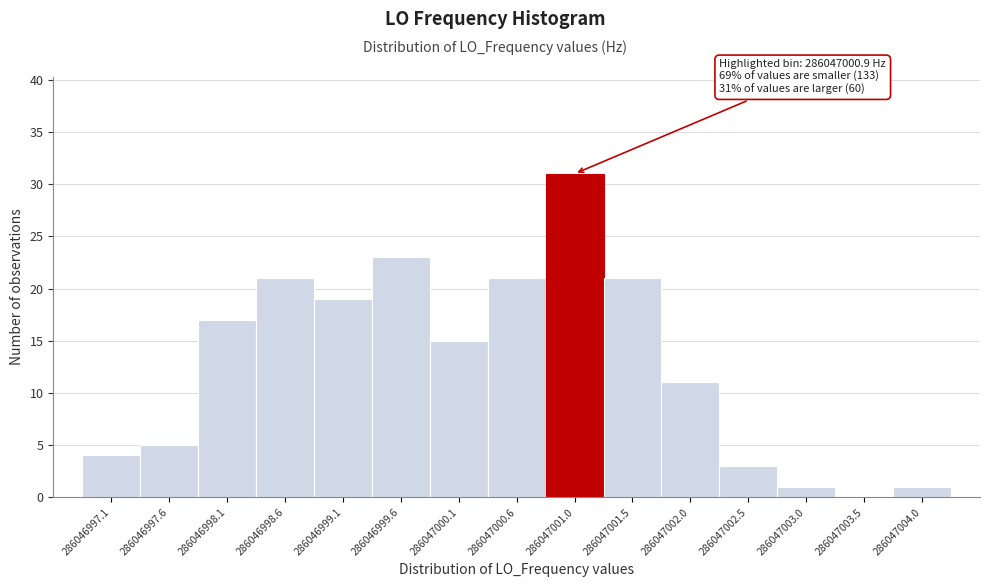

Over which range of the x-axis is the bar tallest?

286047000.80 to 286047001.30